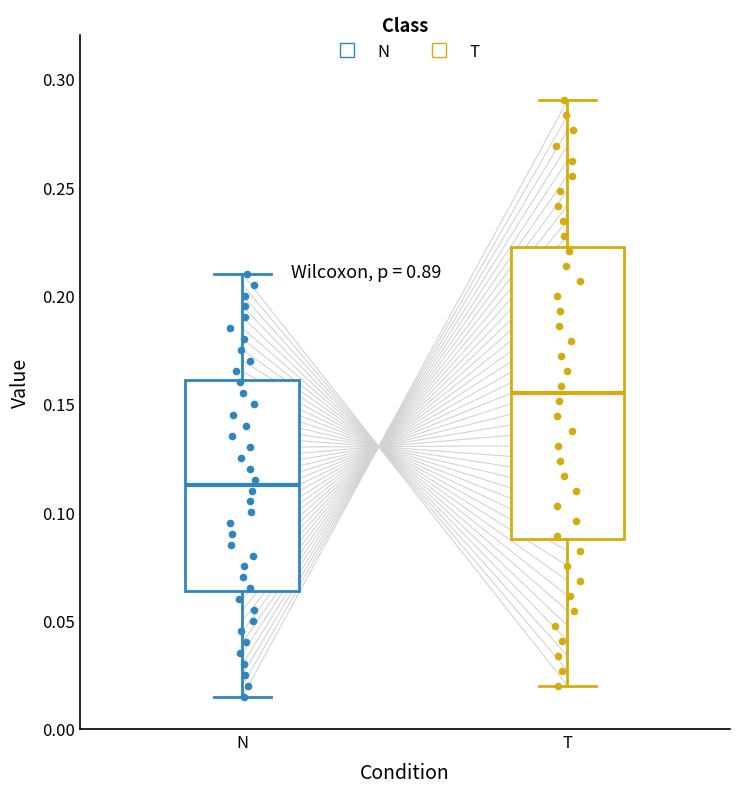

Reading left to right, transcribe this box plot: for each box, give where its median line is, the range the box spans, and where its two whiskers end, as read against the y-axis. The values are not printed on the chart, so give them approximately, as read against the axis.

N: median 0.115, box 0.065 to 0.160, whiskers 0.015 to 0.210
T: median 0.155, box 0.090 to 0.225, whiskers 0.020 to 0.290